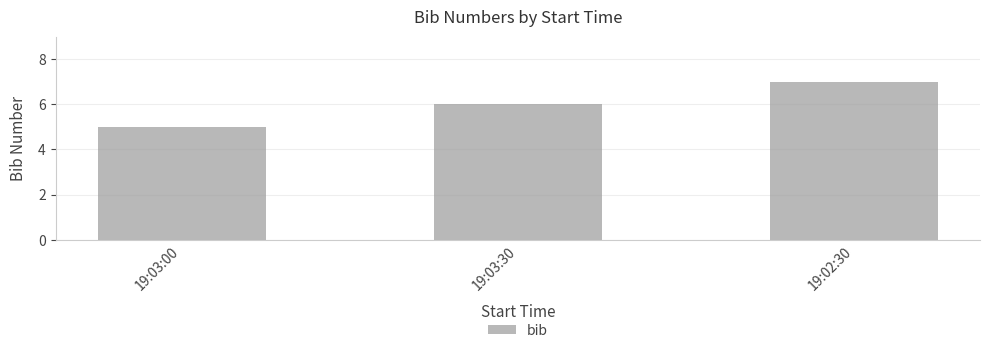

What is the change in value from 19:03:00 to 19:03:30?

+1